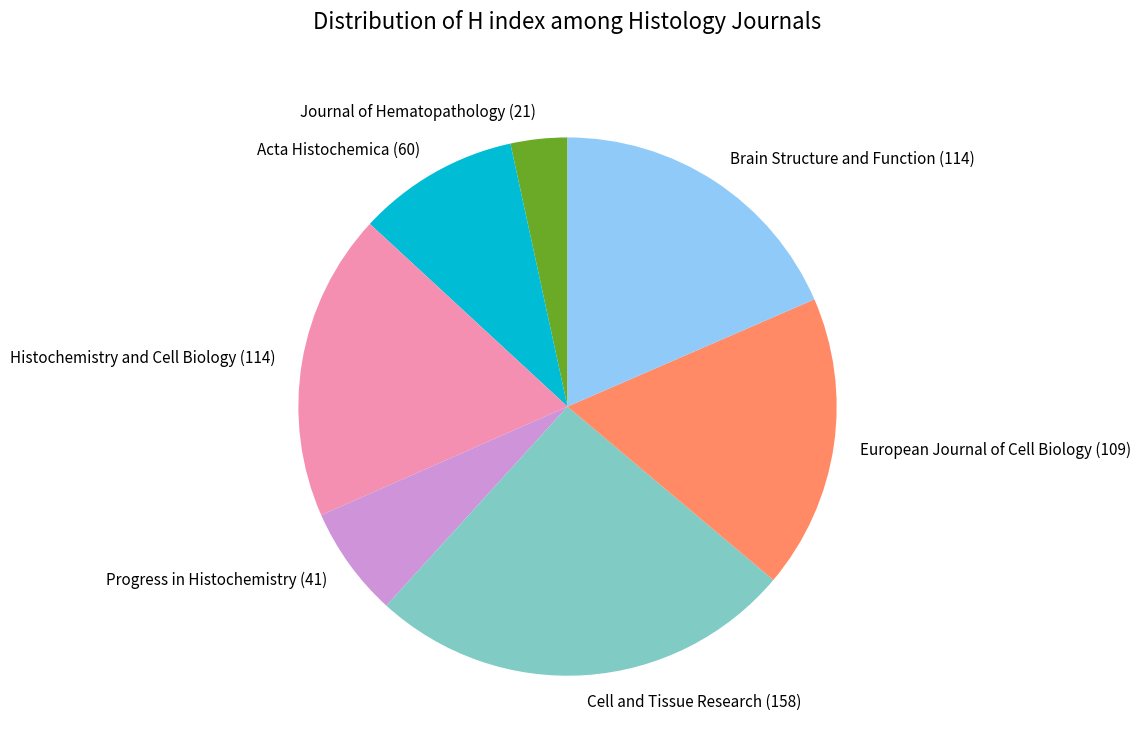

Is there a majority slice in this chart?

No